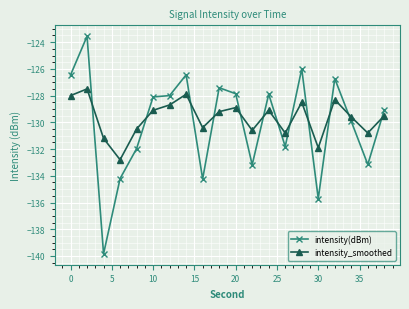

Which series has the widest spread of values?

intensity(dBm)